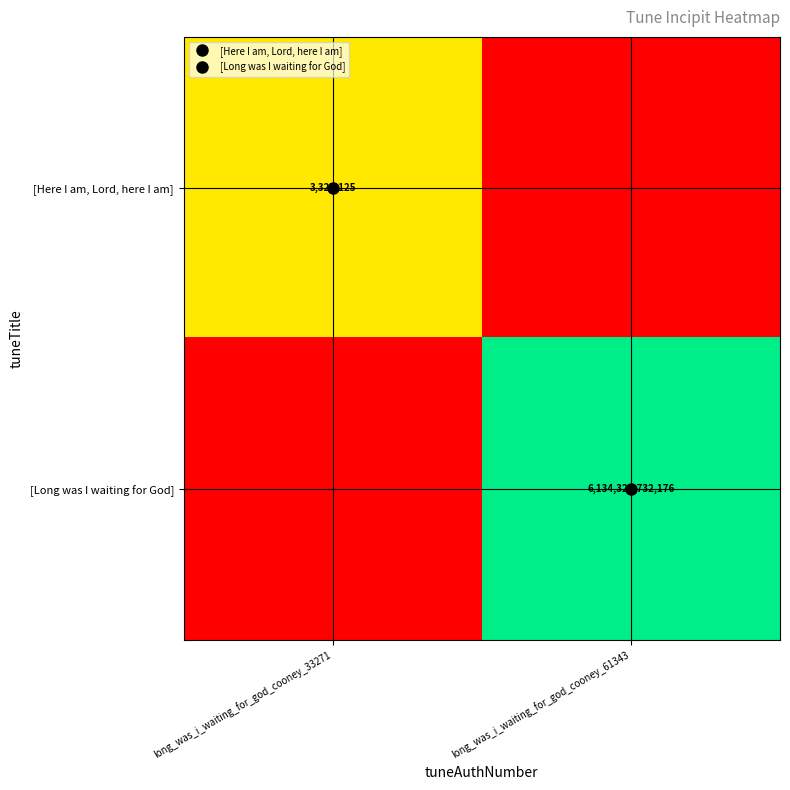

What is the total value across all series at long_was_i_waiting_for_god_cooney_33271?

15.0